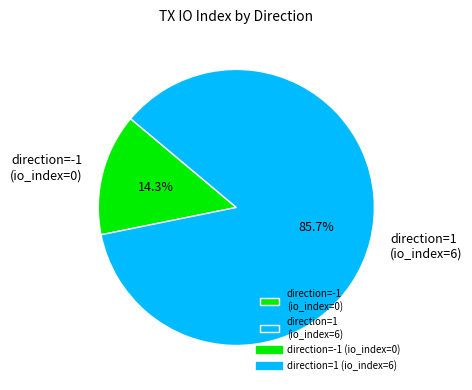

What is the smallest slice in the pie chart?

direction=-1